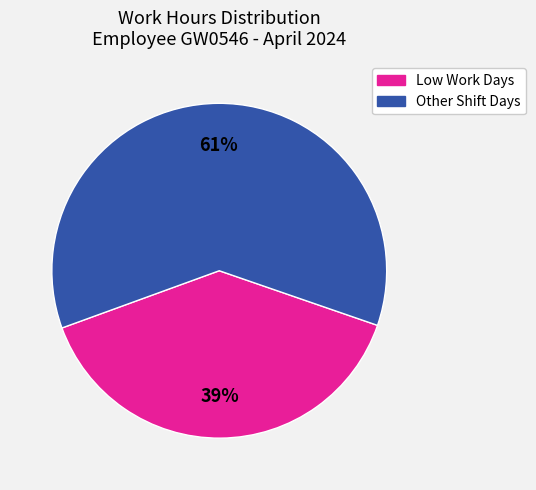

Does any single category account for the majority?

Yes